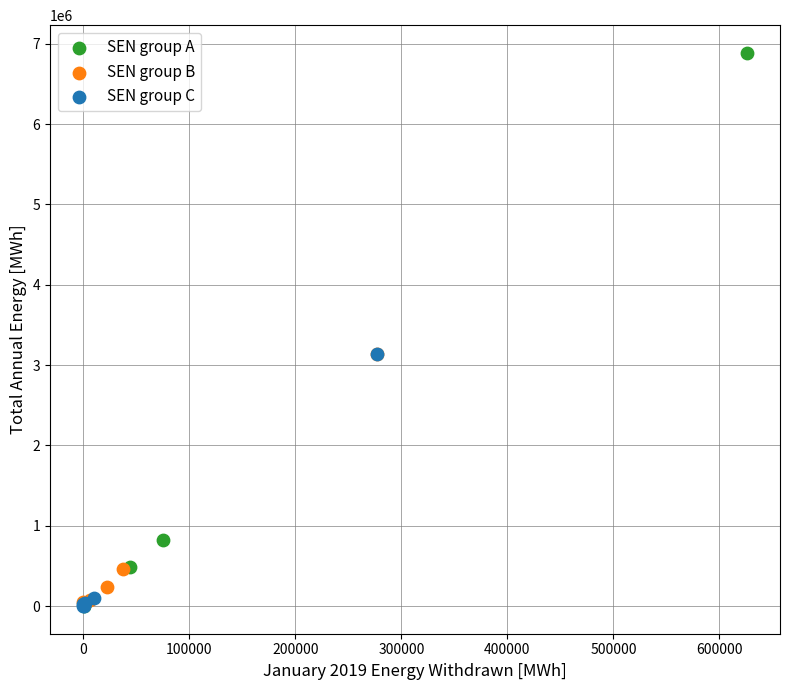

Which series has the widest spread of Y values?

SEN group A